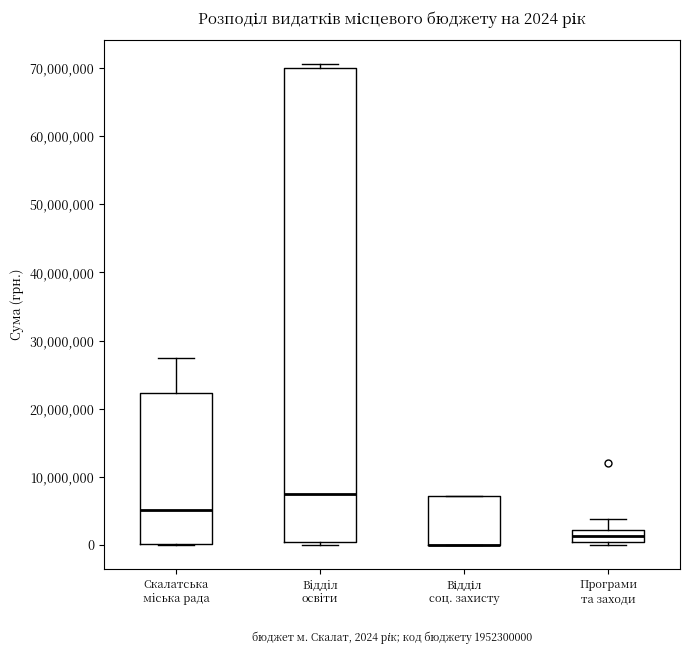

Comparing the boxes themselves (not the whiskers), which one is the tallest?

Вiддiл освiти